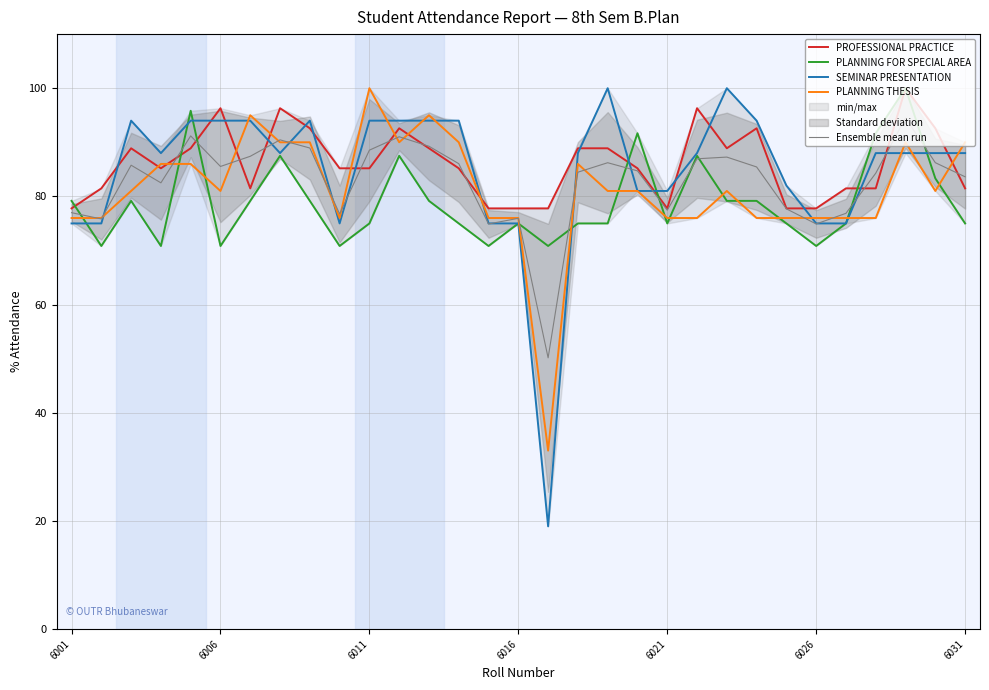

At which label does PLANNING THESIS reach its peak?

6011